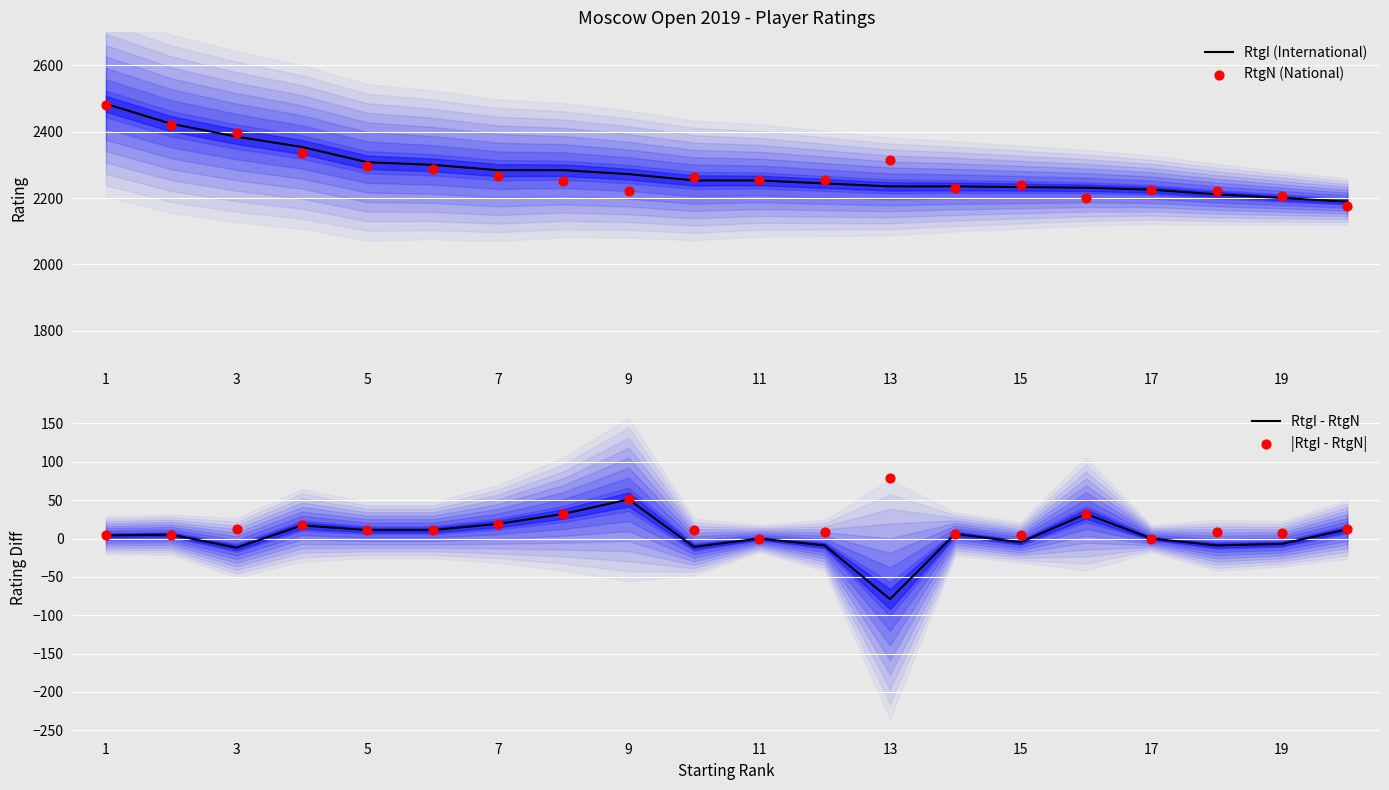

Which series contains the highest Y value?

RtgI (International)